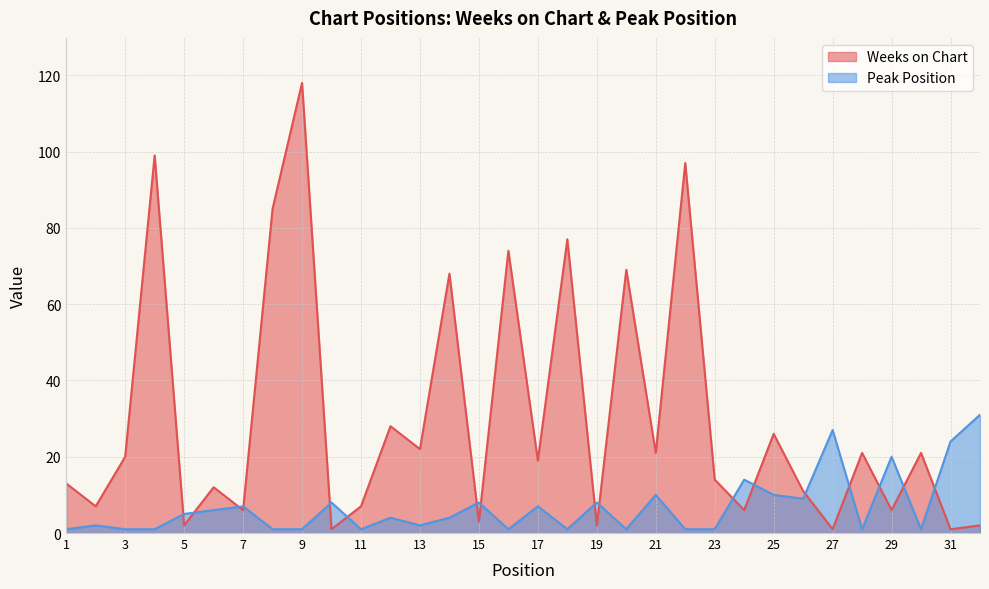

At how many categories does at least one series exceed 102?

1